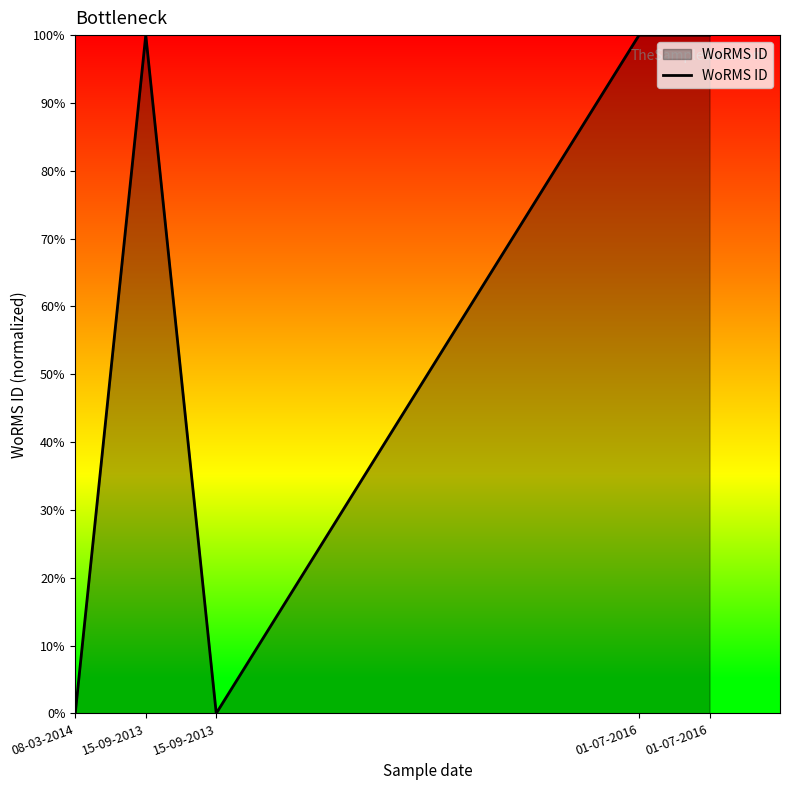

How many values are below 100?

2